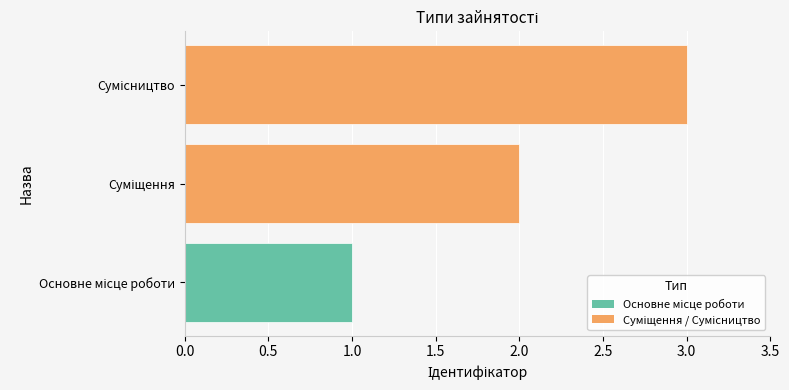

What is the maximum value shown in the chart?

3